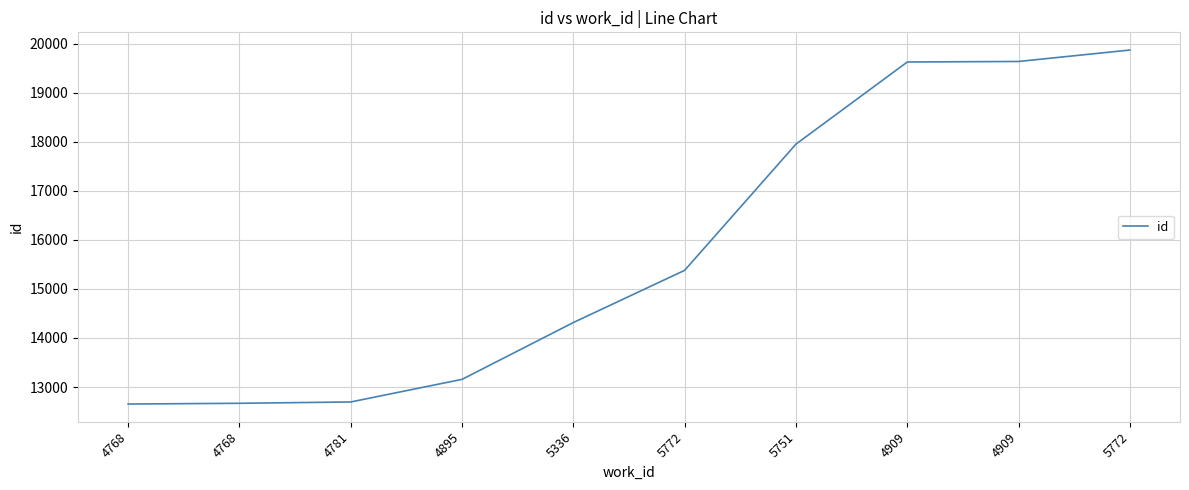

What is the sum of all values?

157948